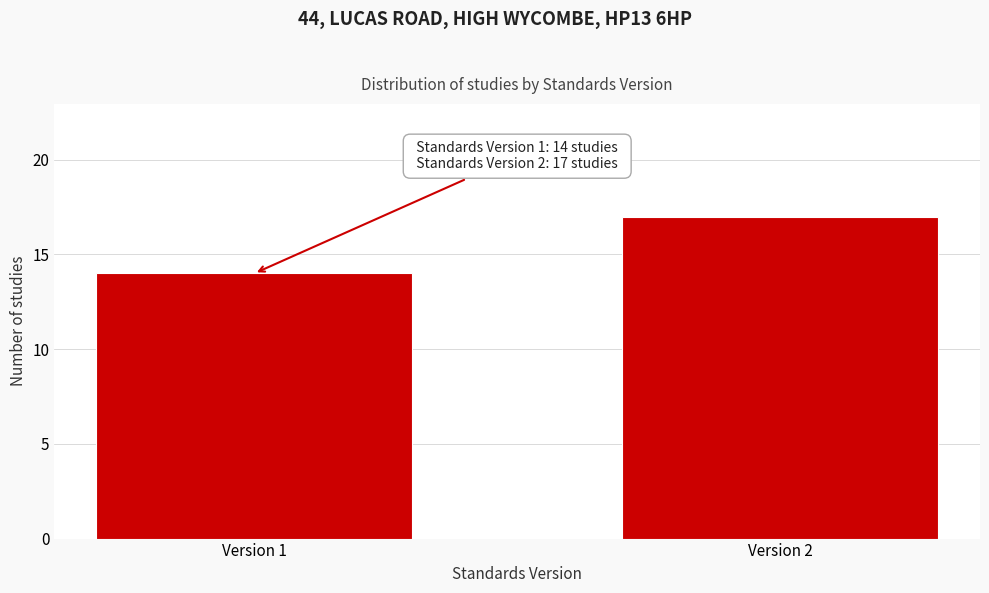

Reading right to left, transcribe all the data shown in this chart.

Version 2=17	Version 1=14